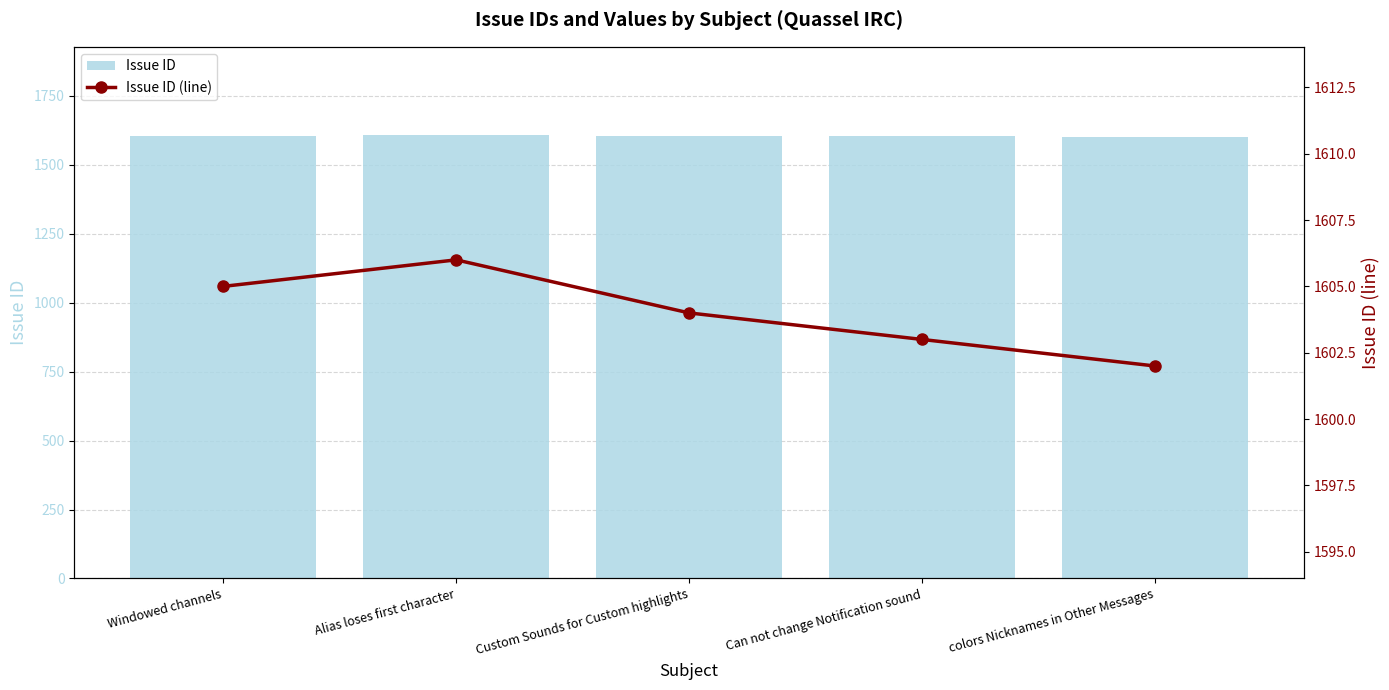

What are all the series names shown in the legend?

Issue ID, Issue ID (line)